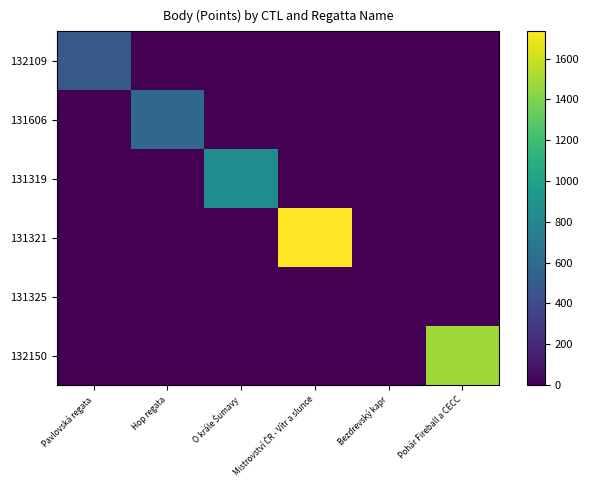

Reading left to right, what are all the values shown in this chart?

132109: Pavlovská regata=485	Hop regata=0	O krále Šumavy=0	Mistrovství ČR - Vítr a slunce=0	Bezdrevský kapr=0	Pohár Fireball a CECC=0
131606: Pavlovská regata=0	Hop regata=587	O krále Šumavy=0	Mistrovství ČR - Vítr a slunce=0	Bezdrevský kapr=0	Pohár Fireball a CECC=0
131319: Pavlovská regata=0	Hop regata=0	O krále Šumavy=841	Mistrovství ČR - Vítr a slunce=0	Bezdrevský kapr=0	Pohár Fireball a CECC=0
131321: Pavlovská regata=0	Hop regata=0	O krále Šumavy=0	Mistrovství ČR - Vítr a slunce=1734	Bezdrevský kapr=0	Pohár Fireball a CECC=0
131325: Pavlovská regata=0	Hop regata=0	O krále Šumavy=0	Mistrovství ČR - Vítr a slunce=0	Bezdrevský kapr=0	Pohár Fireball a CECC=0
132150: Pavlovská regata=0	Hop regata=0	O krále Šumavy=0	Mistrovství ČR - Vítr a slunce=0	Bezdrevský kapr=0	Pohár Fireball a CECC=1488